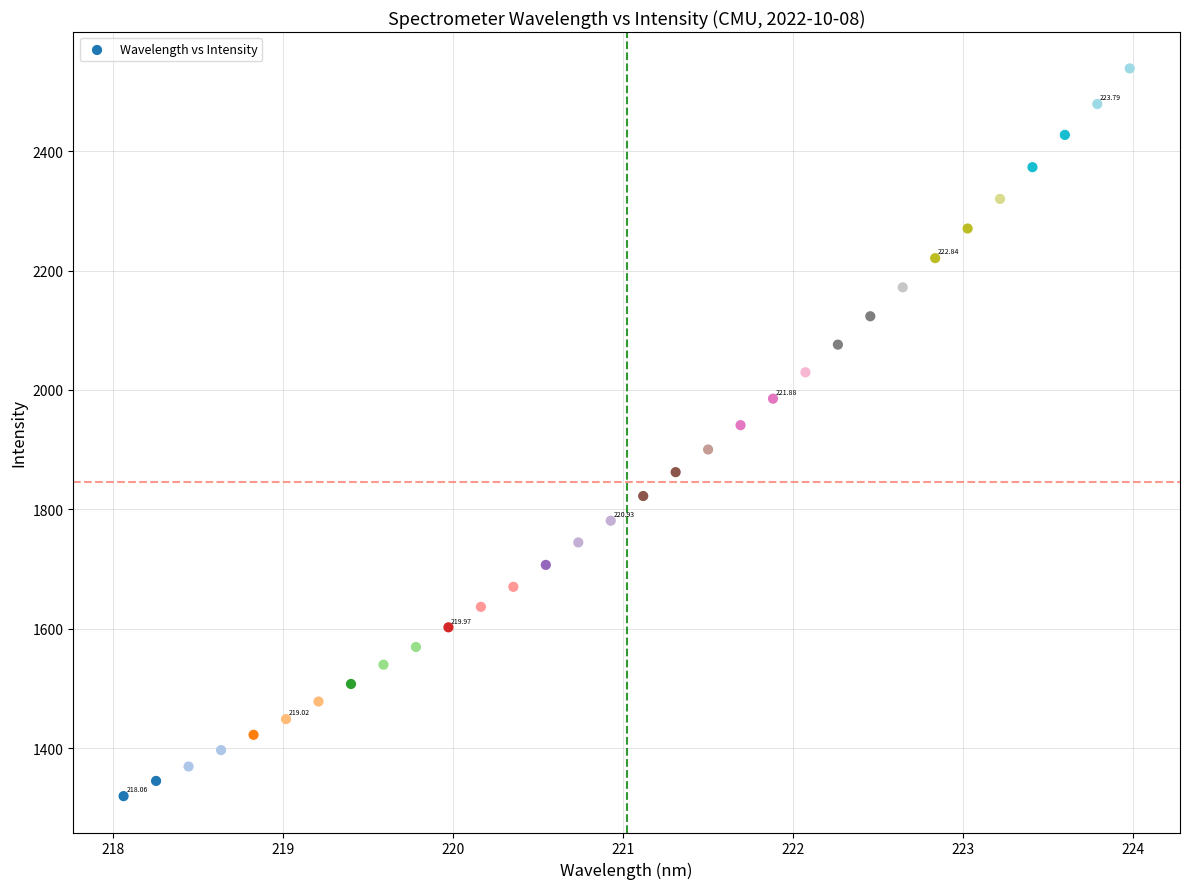

What is the range of Y values (max minus min)?

1219.1